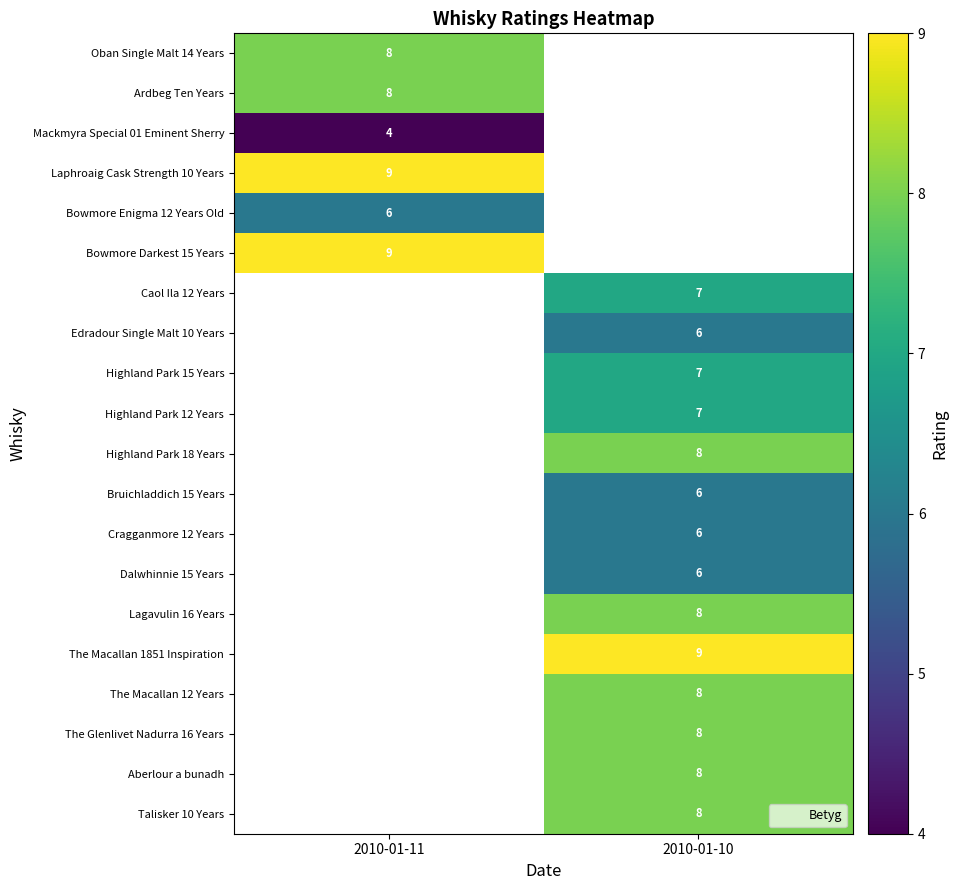

At how many categories does at least one series exceed 4?

2